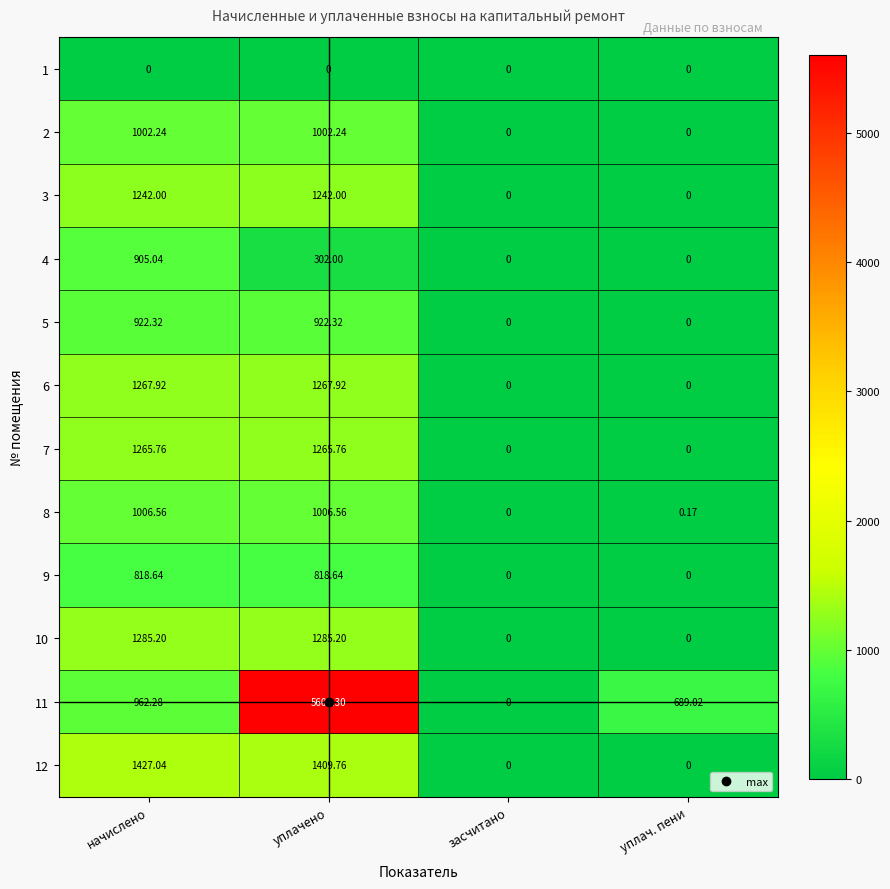

Is the value of 7 at уплачено greater than the value of 4 at засчитано?

Yes